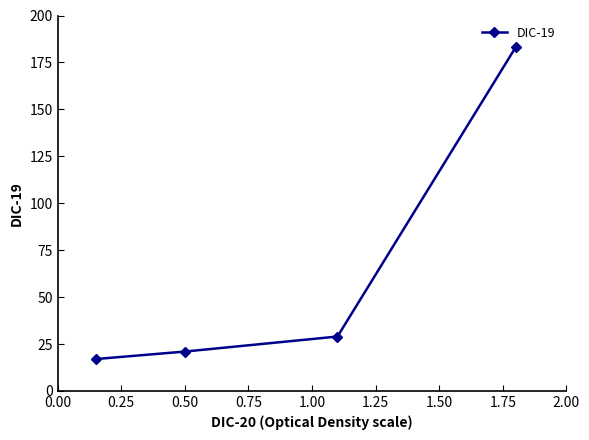

Reading left to right, what are all the values shown in this chart?

17	21	29	183